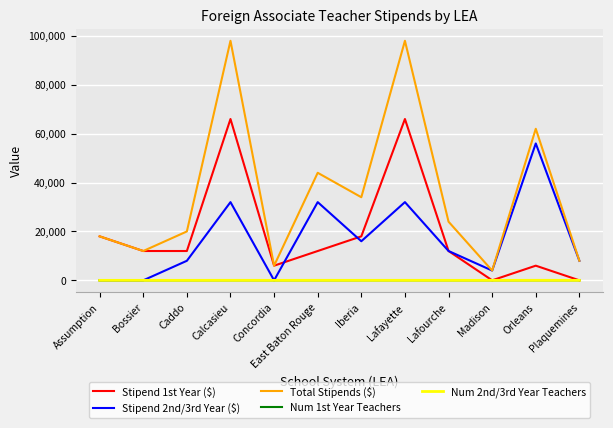

How many lines are shown in the chart?

5